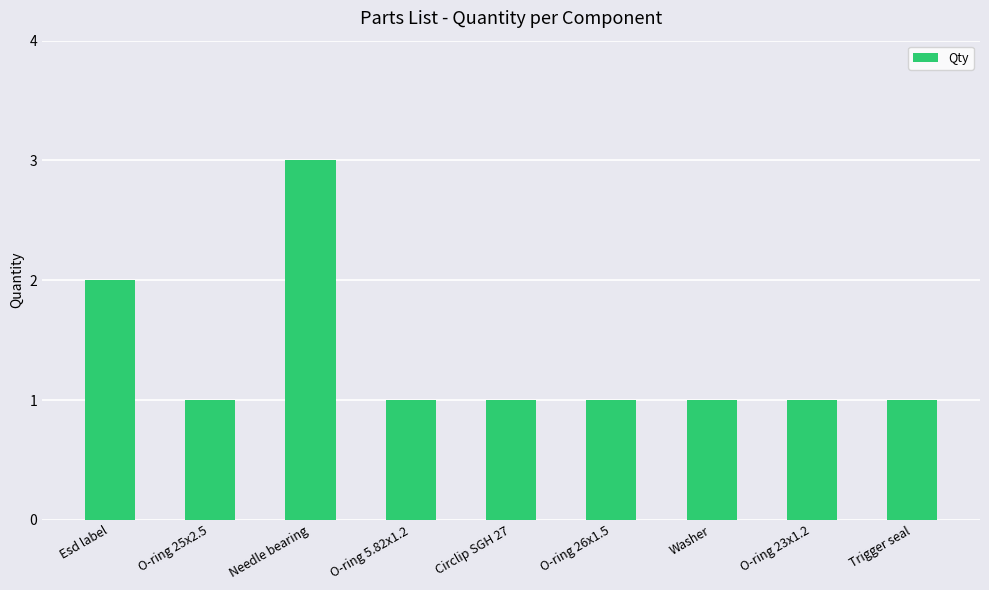

What is the value of the 6th bar from the left?

1